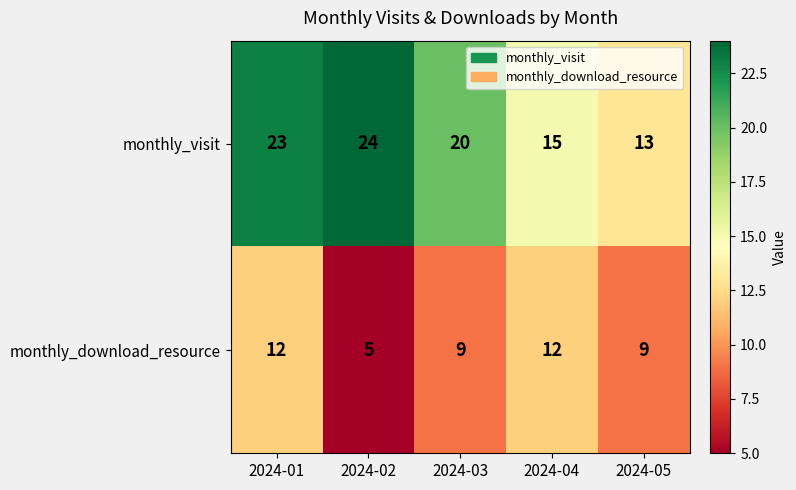

What is the difference between the highest and lowest values at 2024-05?

4